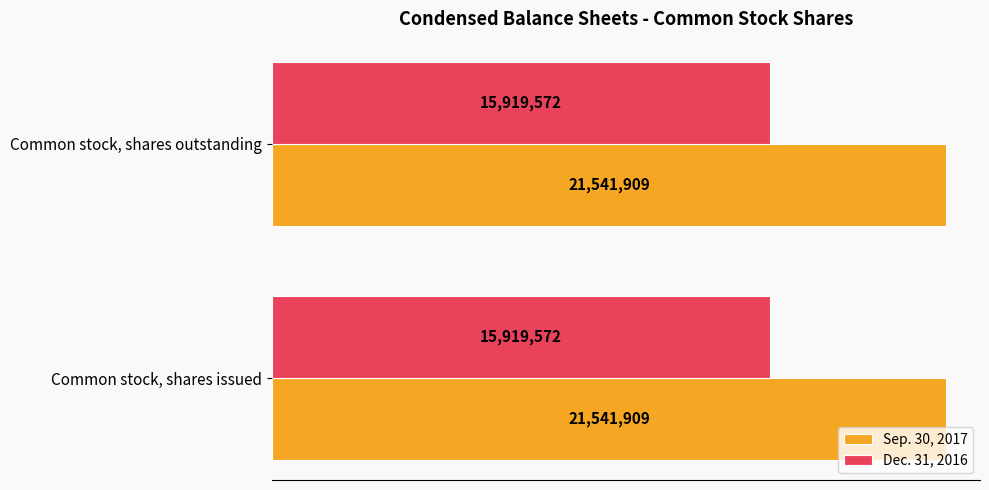

What are all the series names shown in the legend?

Sep. 30, 2017, Dec. 31, 2016